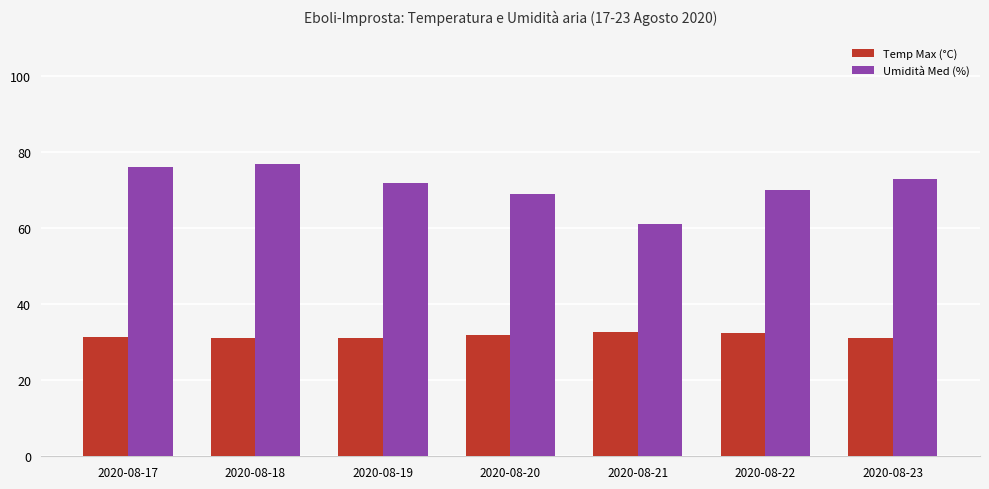

What is the value of the Temp Max (°C) bar at the 6th from the left?

32.5